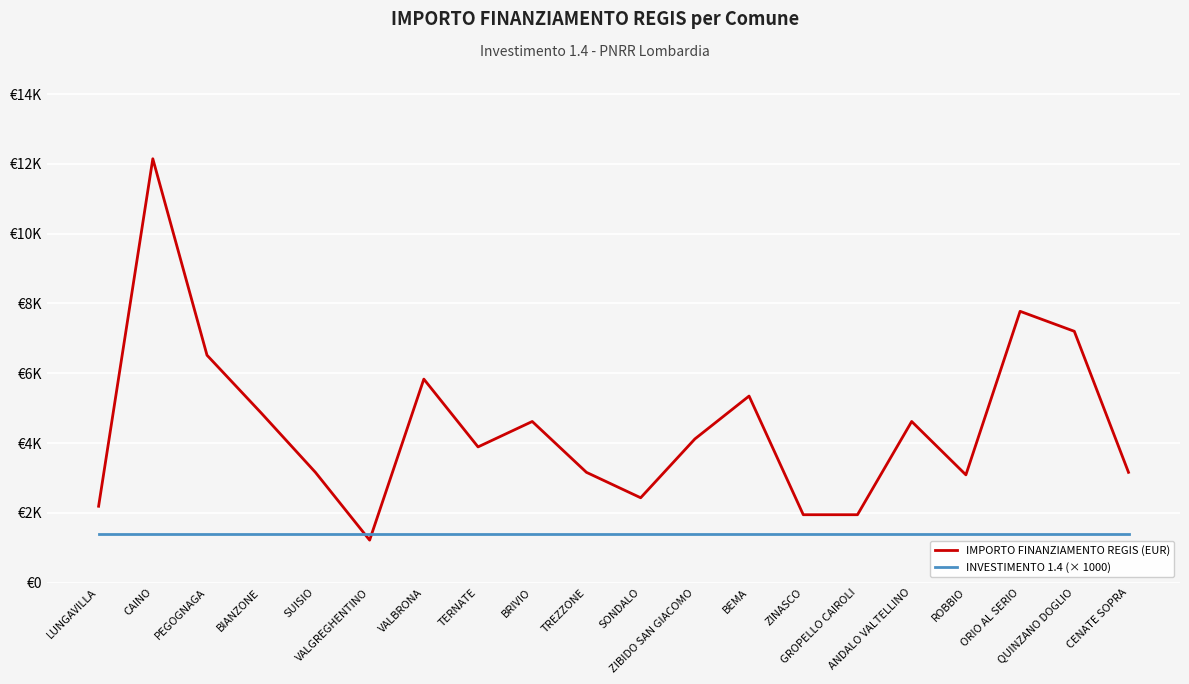

The INVESTIMENTO 1.4 (× 1000) series shows 469 at LUNGAVILLA. True or false?

False